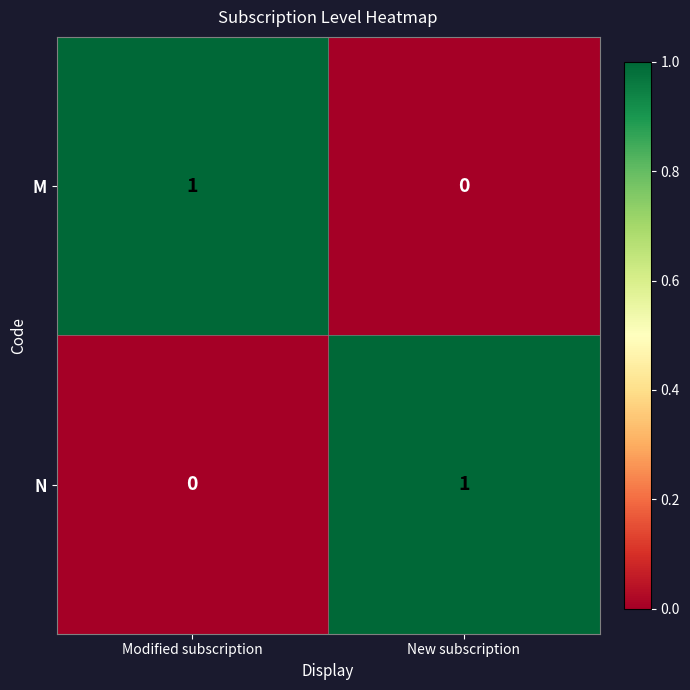

The value of M at New subscription is 1. True or false?

False